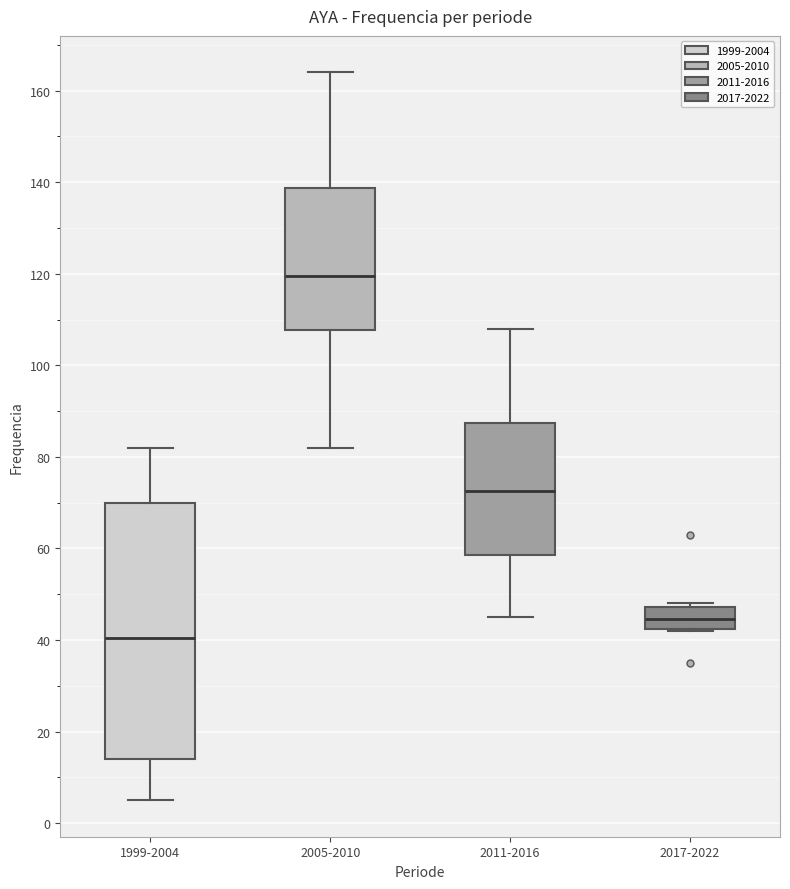

Where is the upper edge of the box for 2017-2022 on the y-axis? The values are not printed on the chart, so give them approximately, as read against the axis.

48